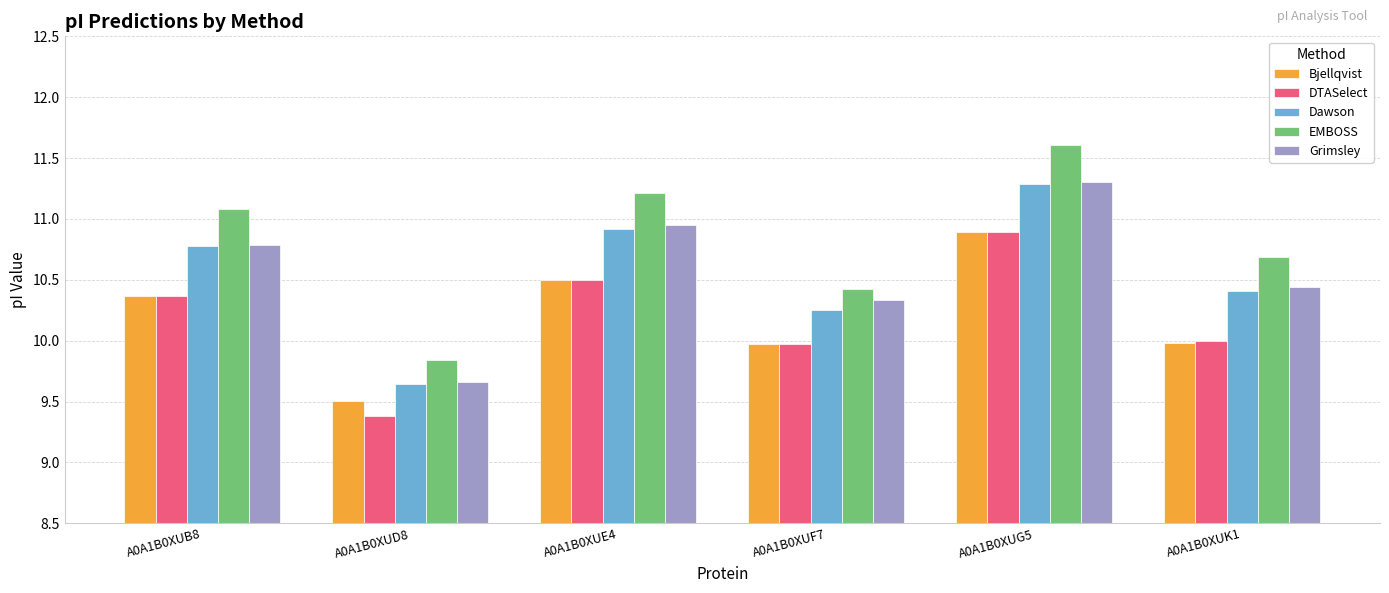

At which category does the chart reach its minimum across all series?

A0A1B0XUD8